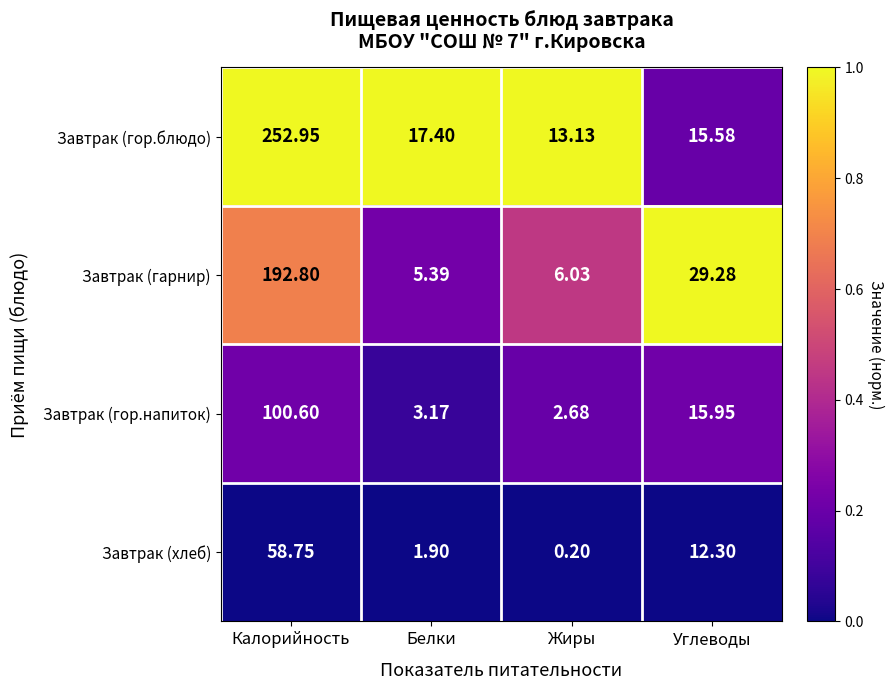

At which label is Завтрак (гор.блюдо) closest to 133?

Белки